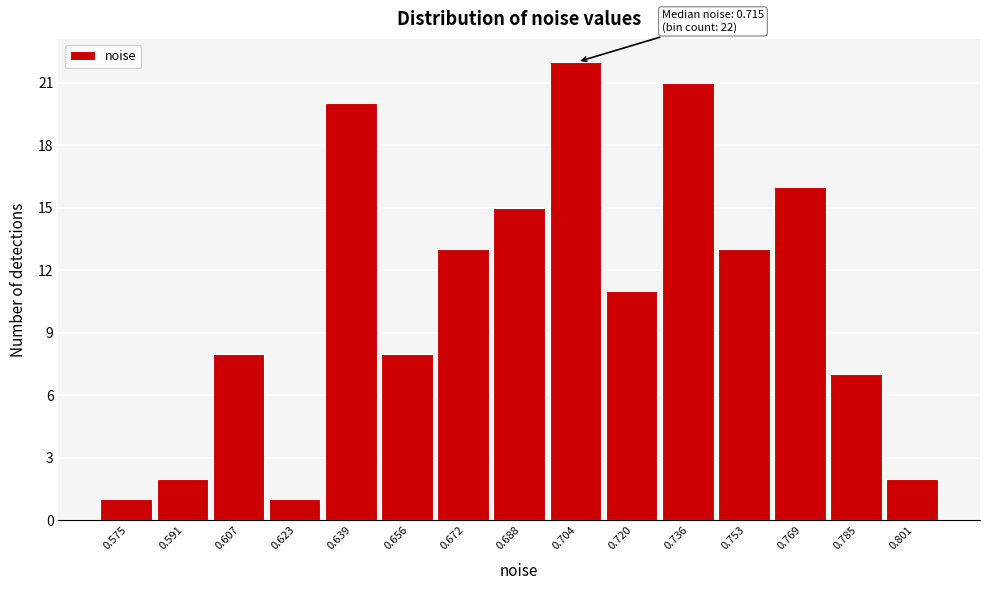

Reading left to right, what are all the values shown in this chart?

0.575=1	0.591=2	0.607=8	0.623=1	0.639=20	0.656=8	0.672=13	0.688=15	0.704=22	0.720=11	0.736=21	0.753=13	0.769=16	0.785=7	0.801=2